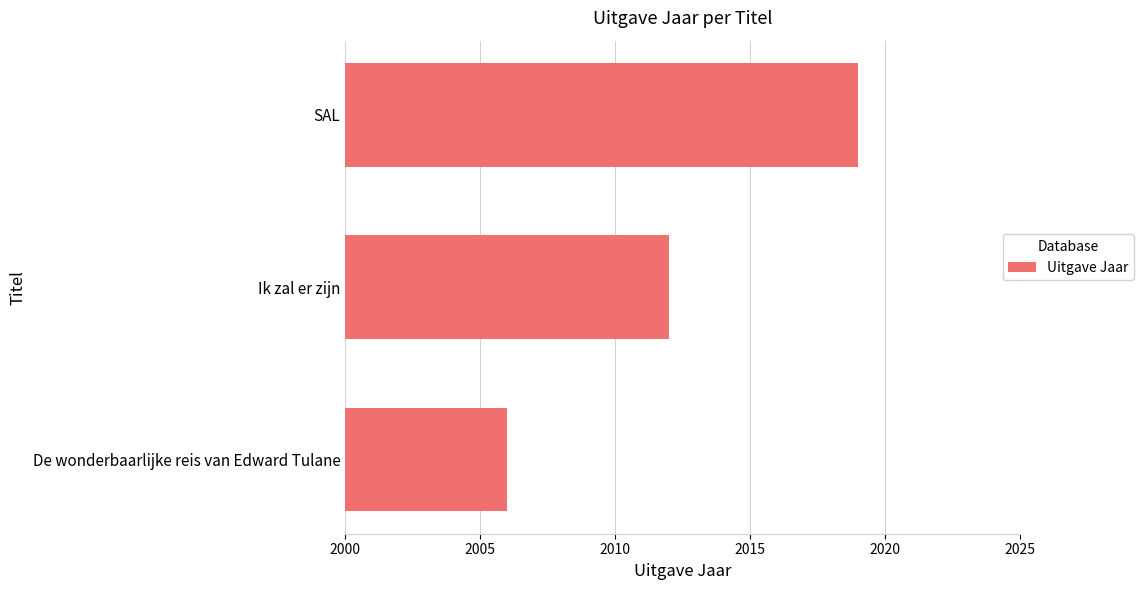

How many distinct data groups are displayed?

1